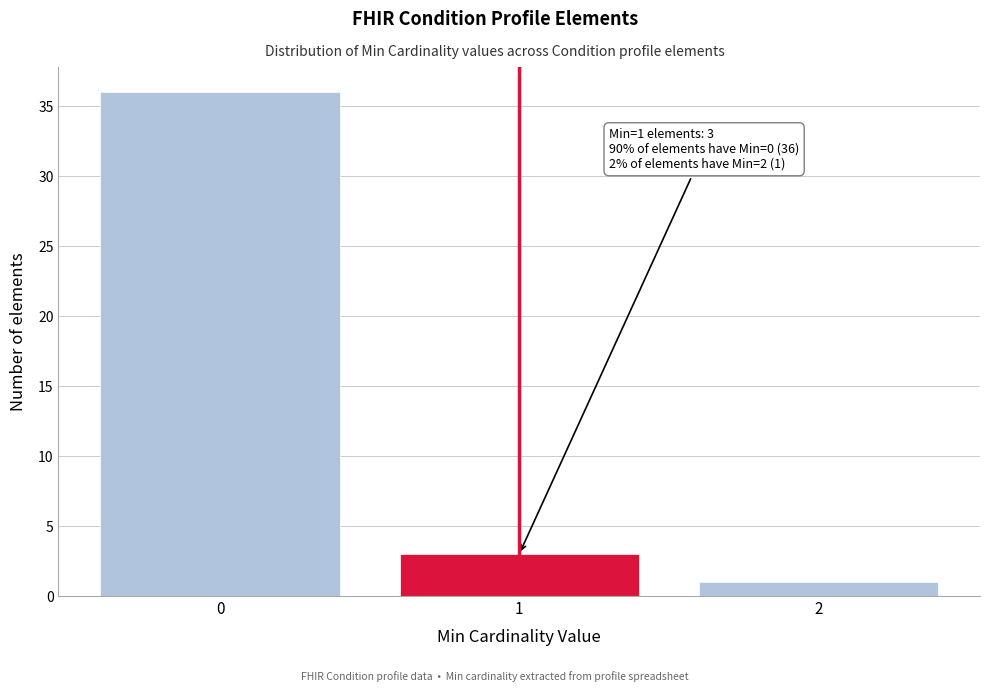

Reading left to right, list all the values displayed in this chart.

36	3	1